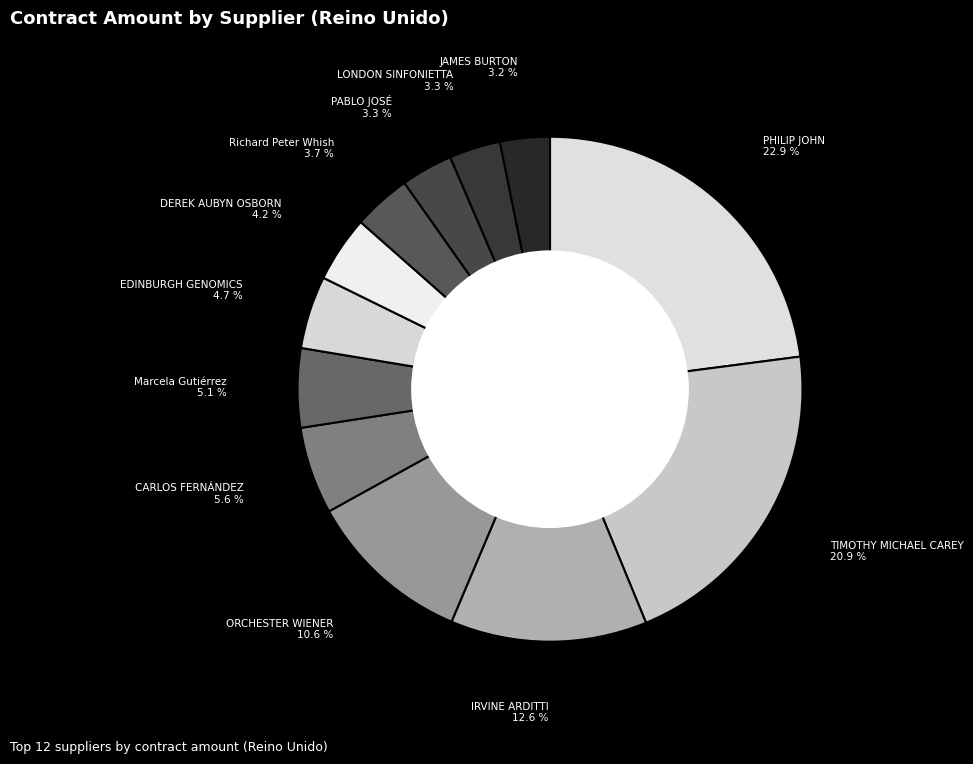

Do DEREK AUBYN OSBORN and PHILIP JOHN together represent more than half of the pie?

No